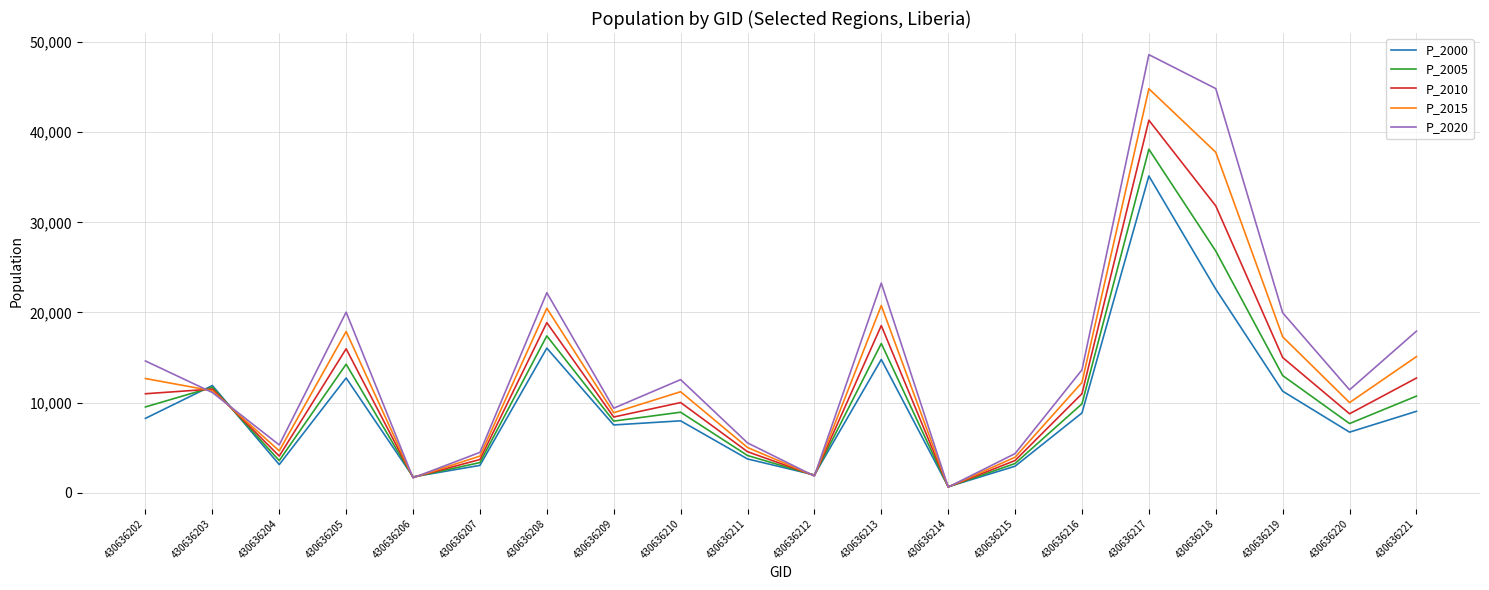

How many series are shown in this chart?

5